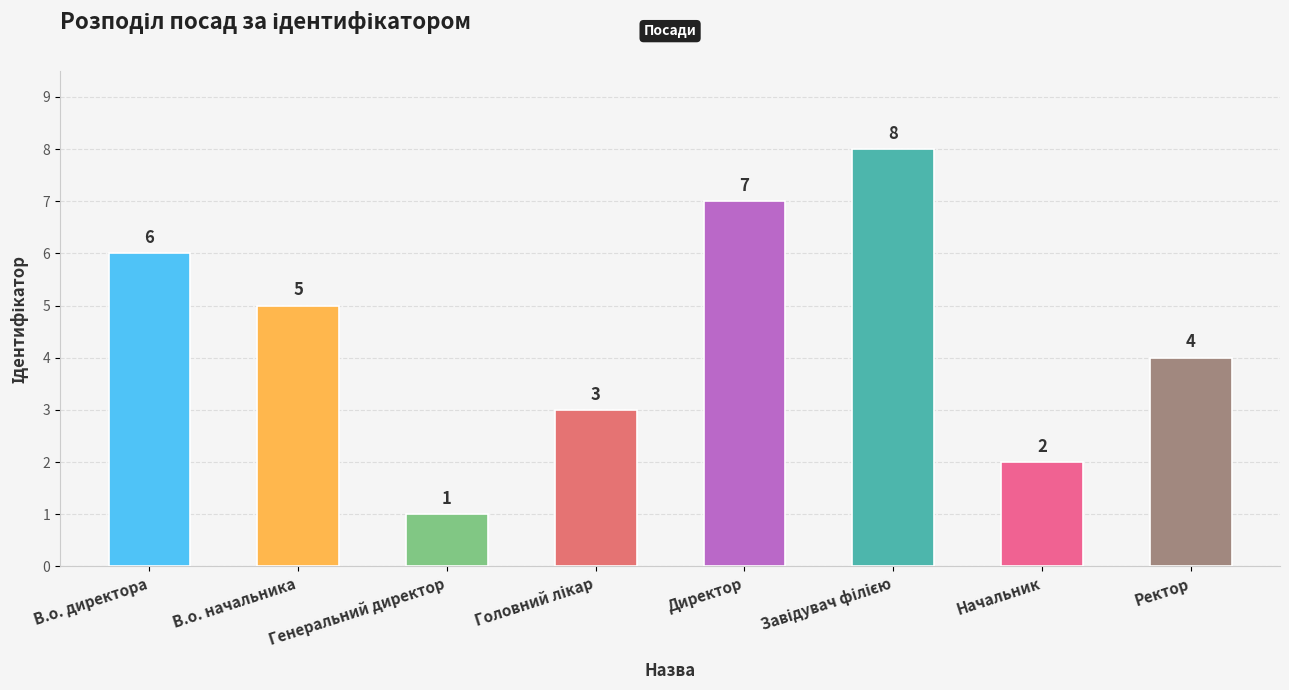

What is the ratio of the value at Ректор to the value at Директор?

0.6